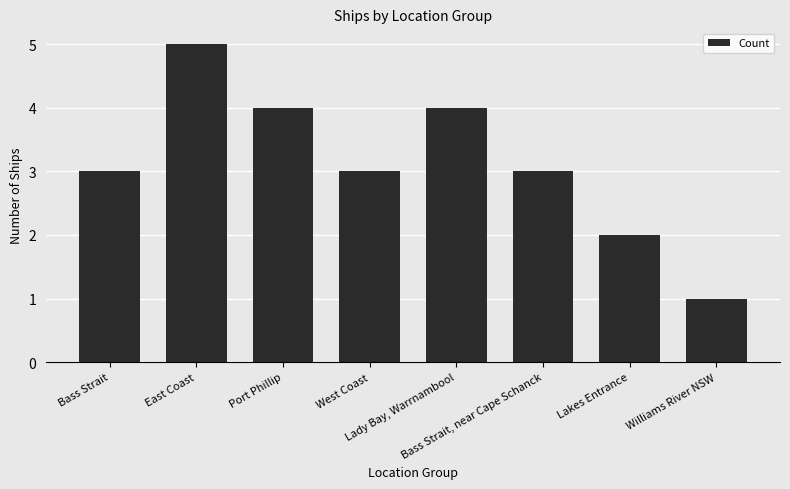

What is the sum of all values?

25